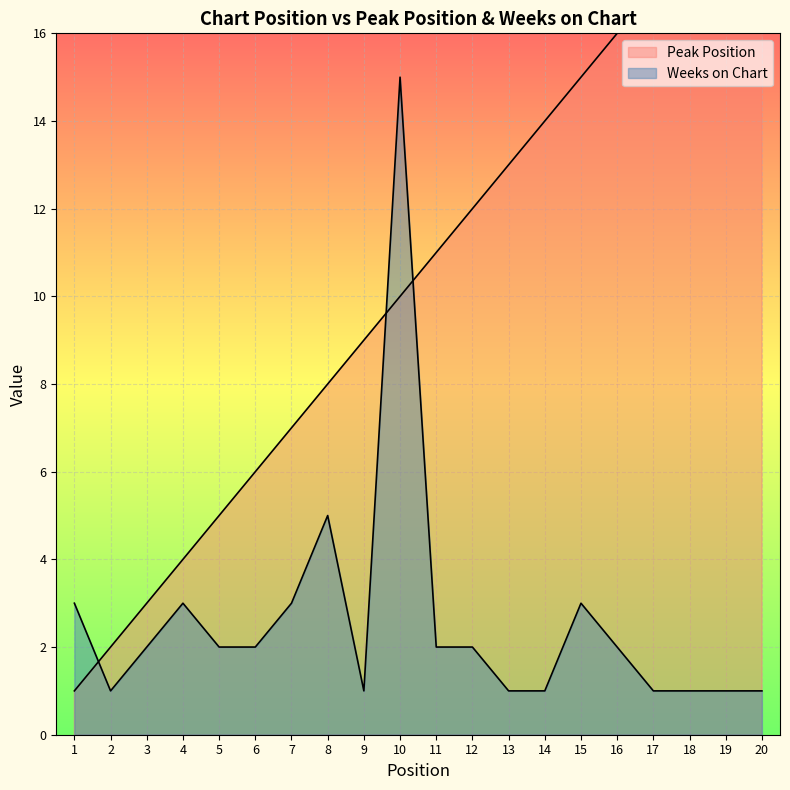

Where do Peak Position and Weeks on Chart first cross each other?

1 and 2